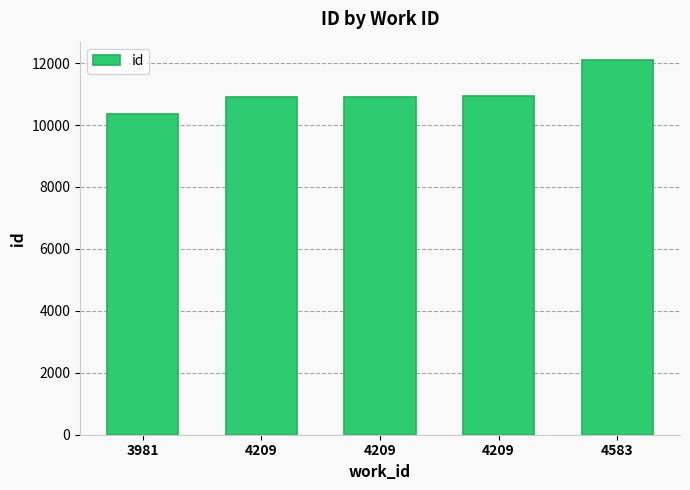

Rank the categories by value from lowest to highest.

3981, 4209, 4209, 4209, 4583